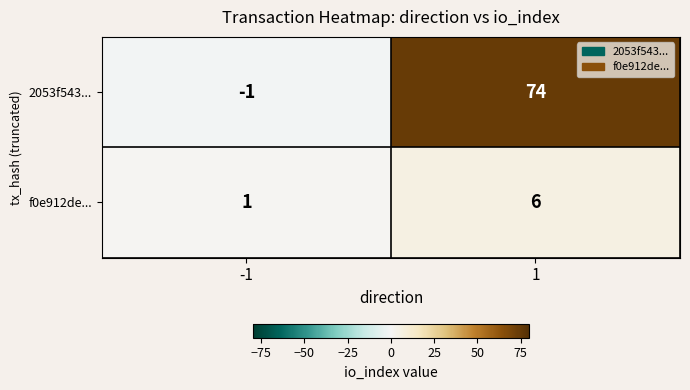

What is the smallest value displayed?

-1